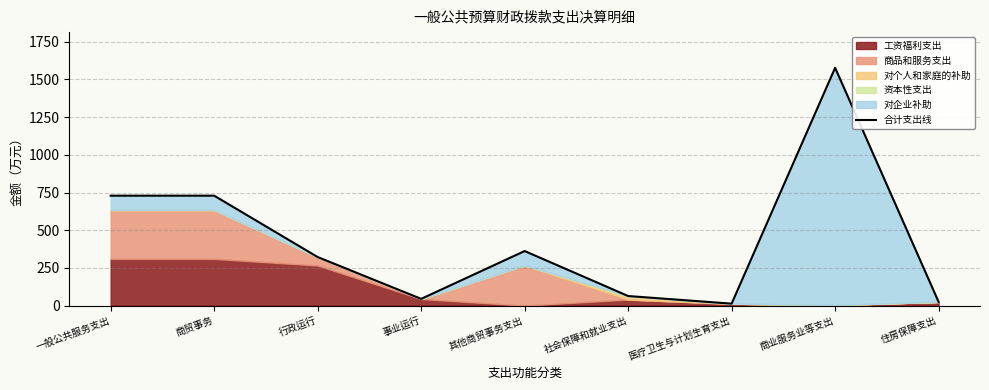

What is the smallest value displayed?

13.2